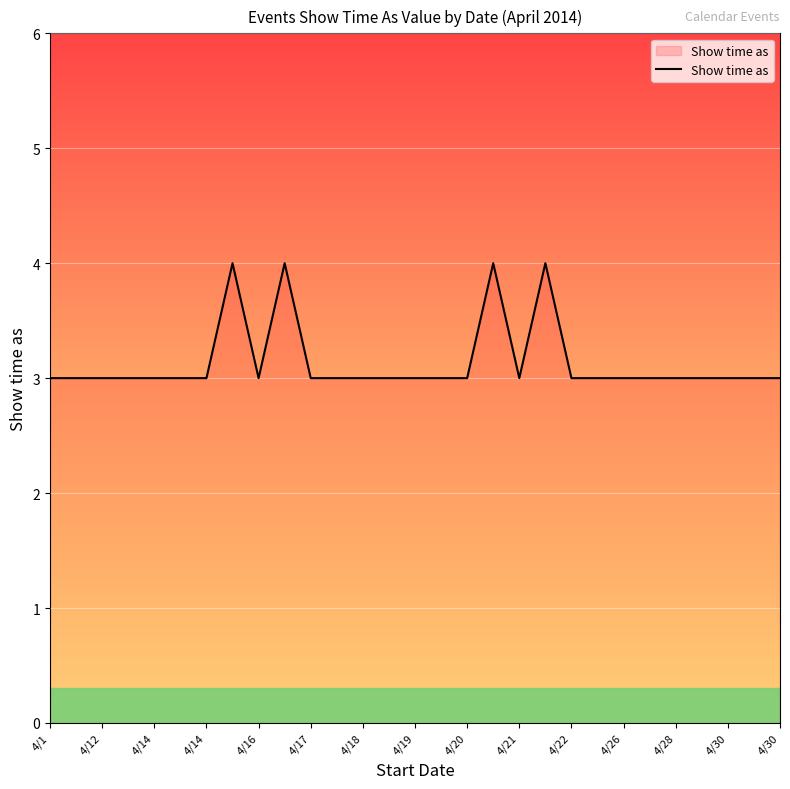

Is this an area chart (filled region under the line)?

No